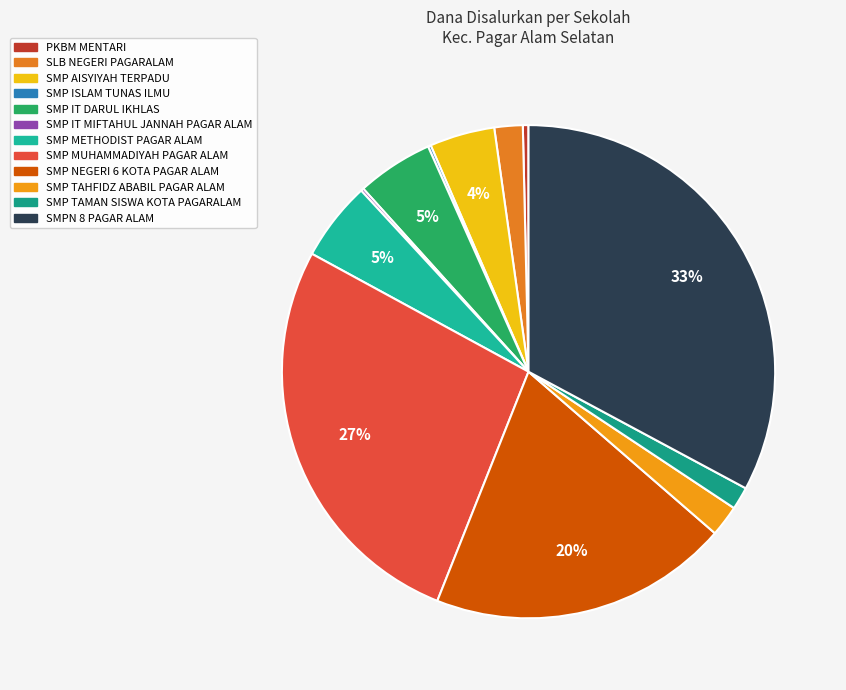

What is the largest slice in the pie chart?

SMPN 8 PAGAR ALAM